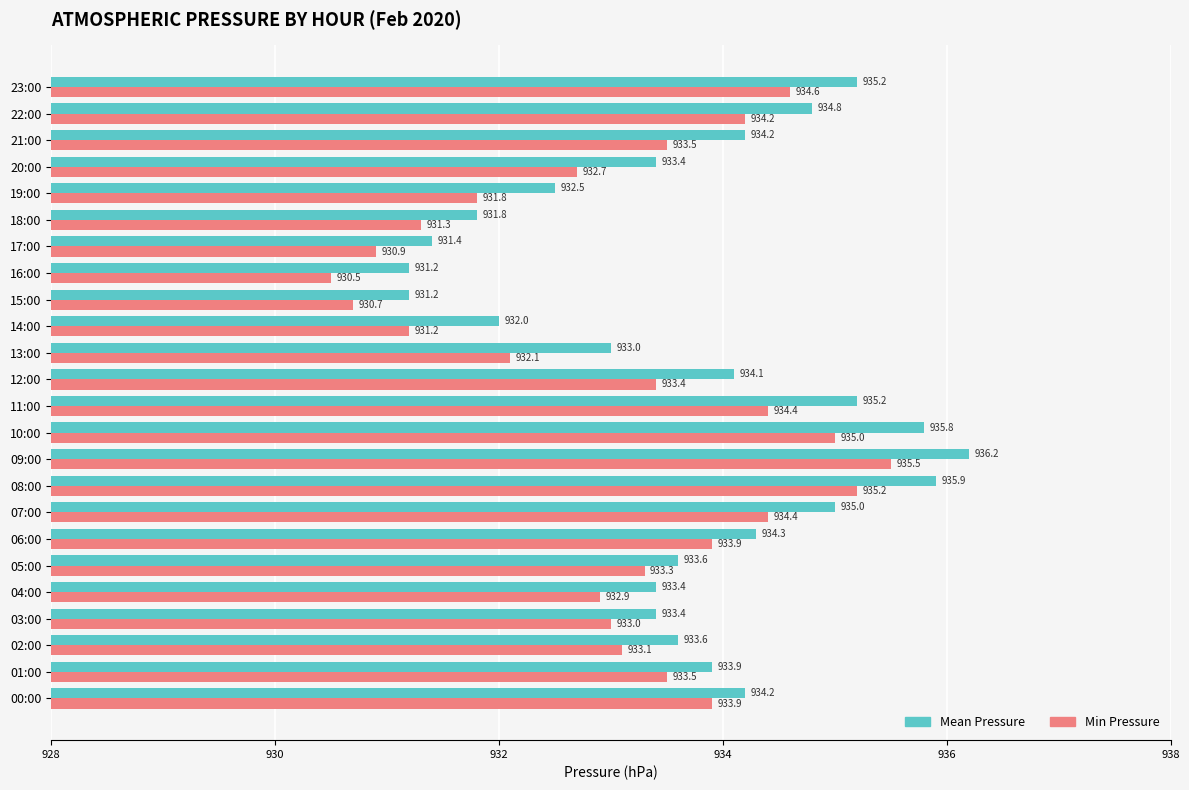

What are all the series names shown in the legend?

Mean Pressure, Min Pressure